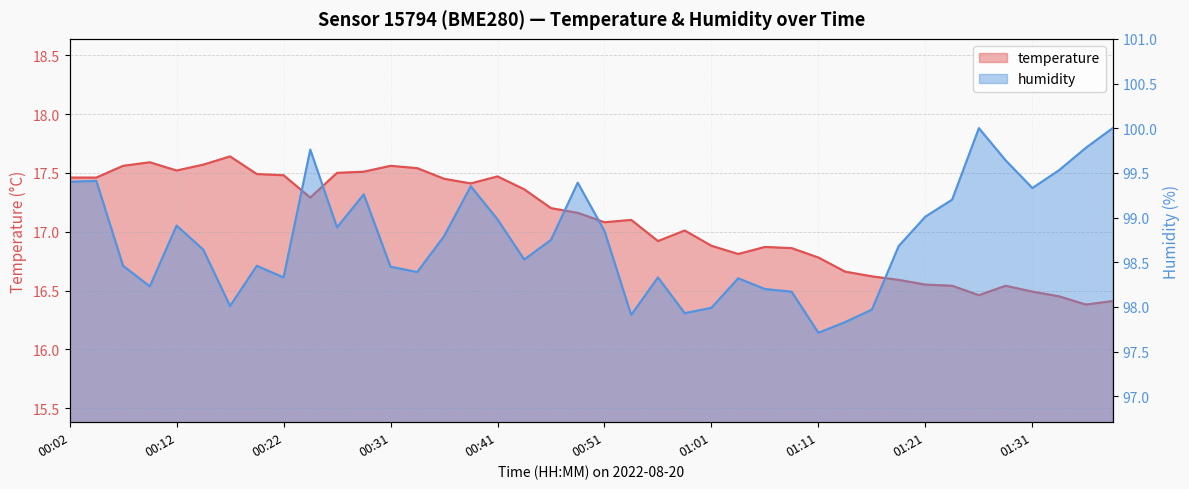

At which category is the sum across all series the highest?

00:24